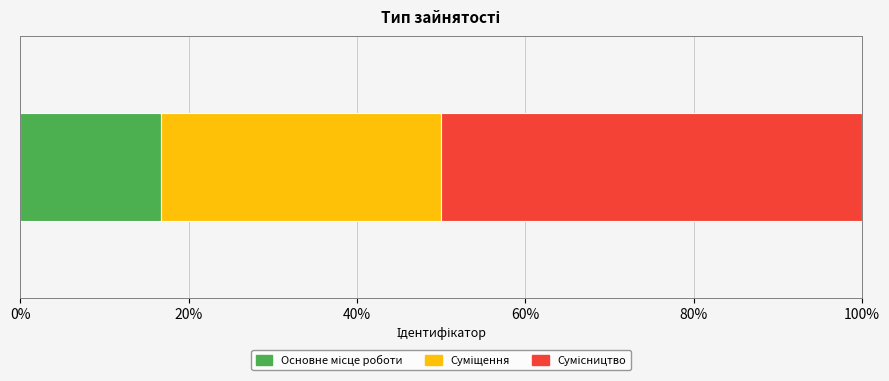

Are the bars grouped side by side (vs. stacked)?

No